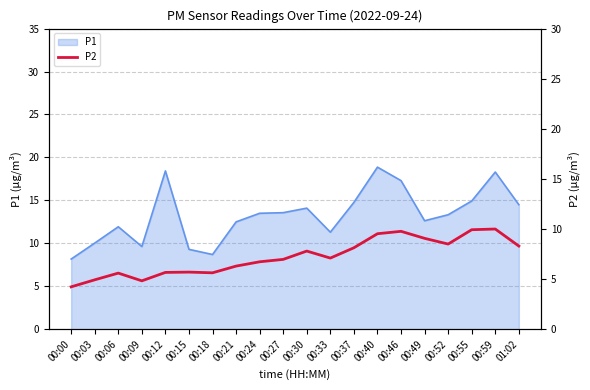

The value of P1 at 00:21 is 17.4. True or false?

False